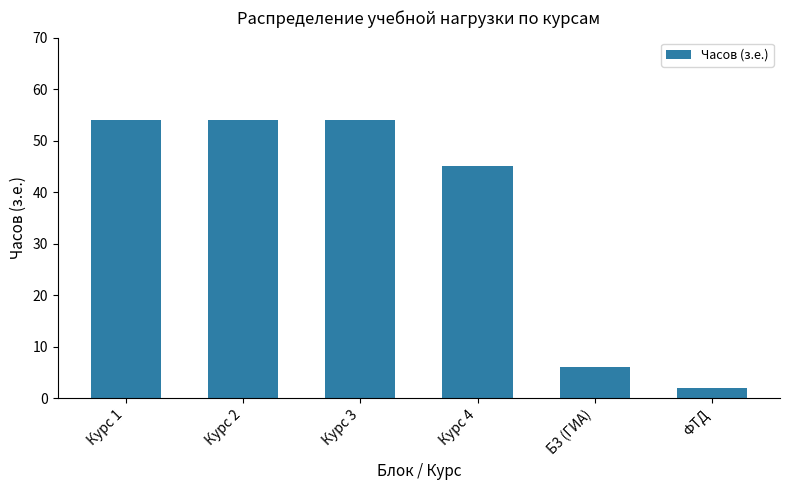

What position from the left is Курс 1?

1